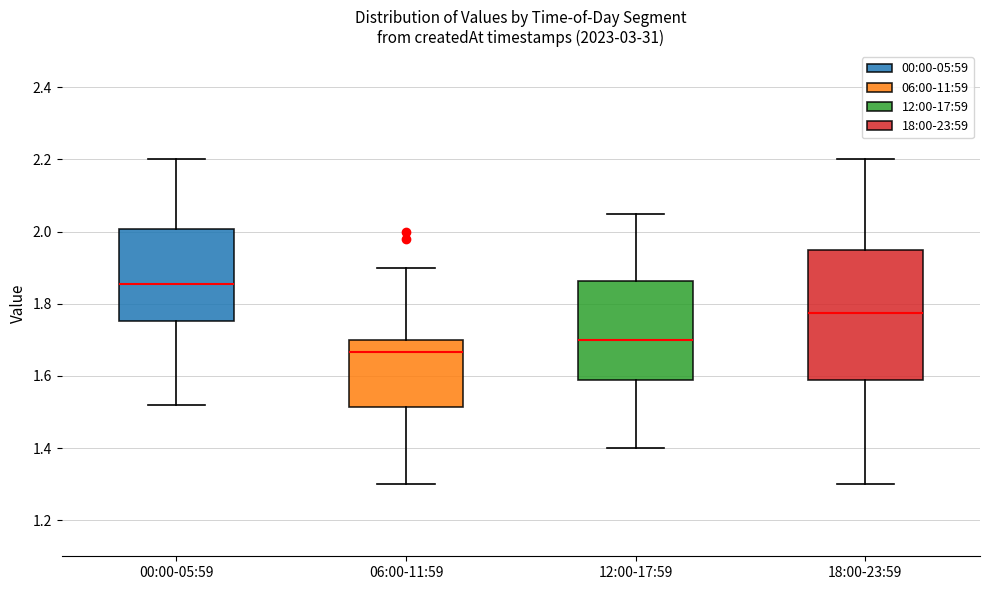

Reading left to right, read every box against the y-axis: the position of its median line, the range the box covers, and the ends of its whiskers. The values are not printed on the chart, so give them approximately, as read against the axis.

00:00-05:59: median 1.86, box 1.76 to 2.00, whiskers 1.52 to 2.20
06:00-11:59: median 1.66, box 1.52 to 1.70, whiskers 1.30 to 1.90
12:00-17:59: median 1.70, box 1.58 to 1.86, whiskers 1.40 to 2.06
18:00-23:59: median 1.78, box 1.58 to 1.96, whiskers 1.30 to 2.20